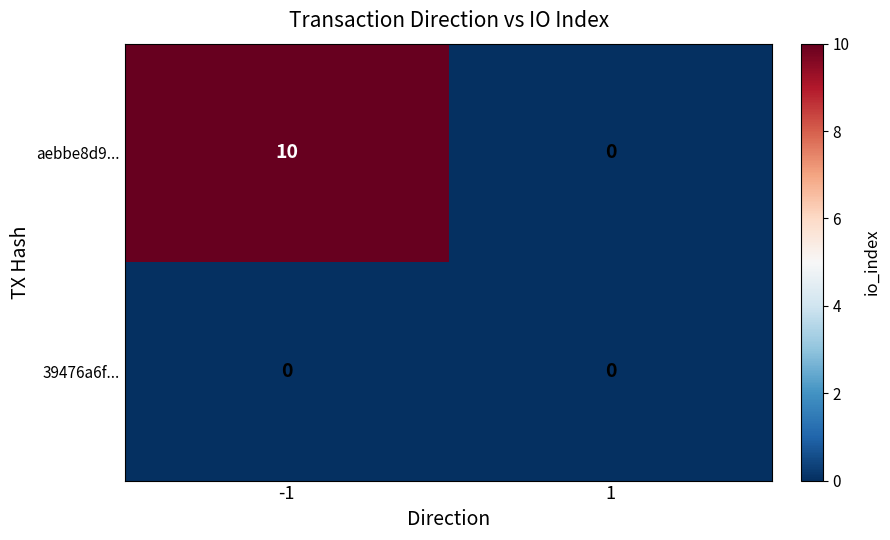

What is the difference between the maximum and minimum values in the aebbe8d9... series?

10